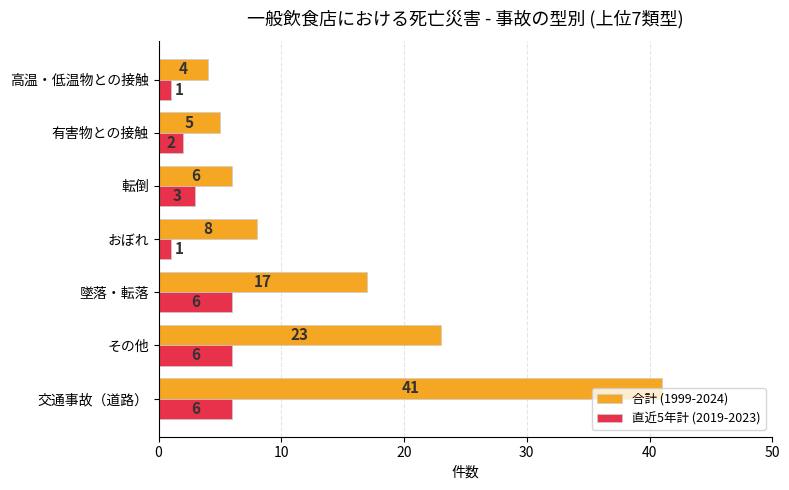

How many data points in 合計 (1999-2024) are less than 8?

3